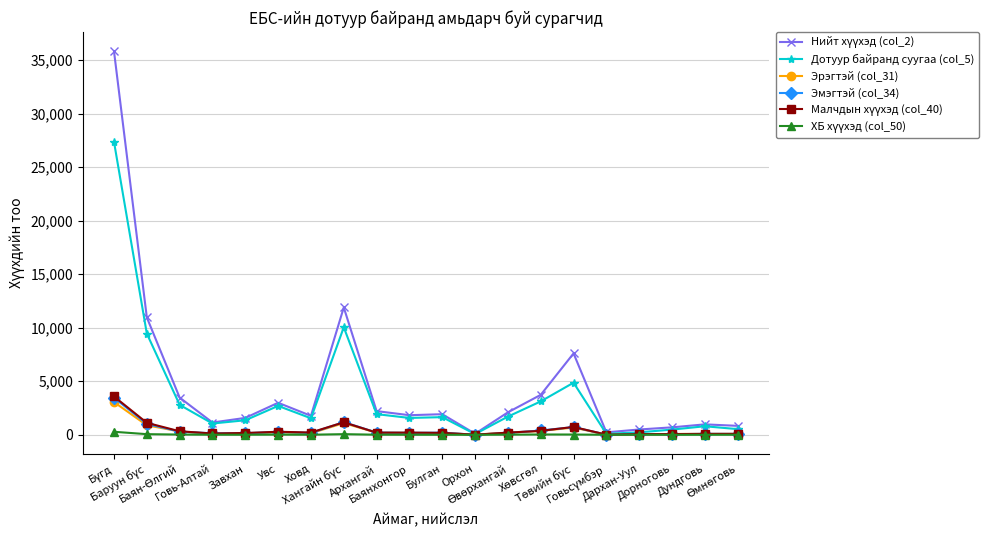

What is the maximum value shown in the chart?

35817